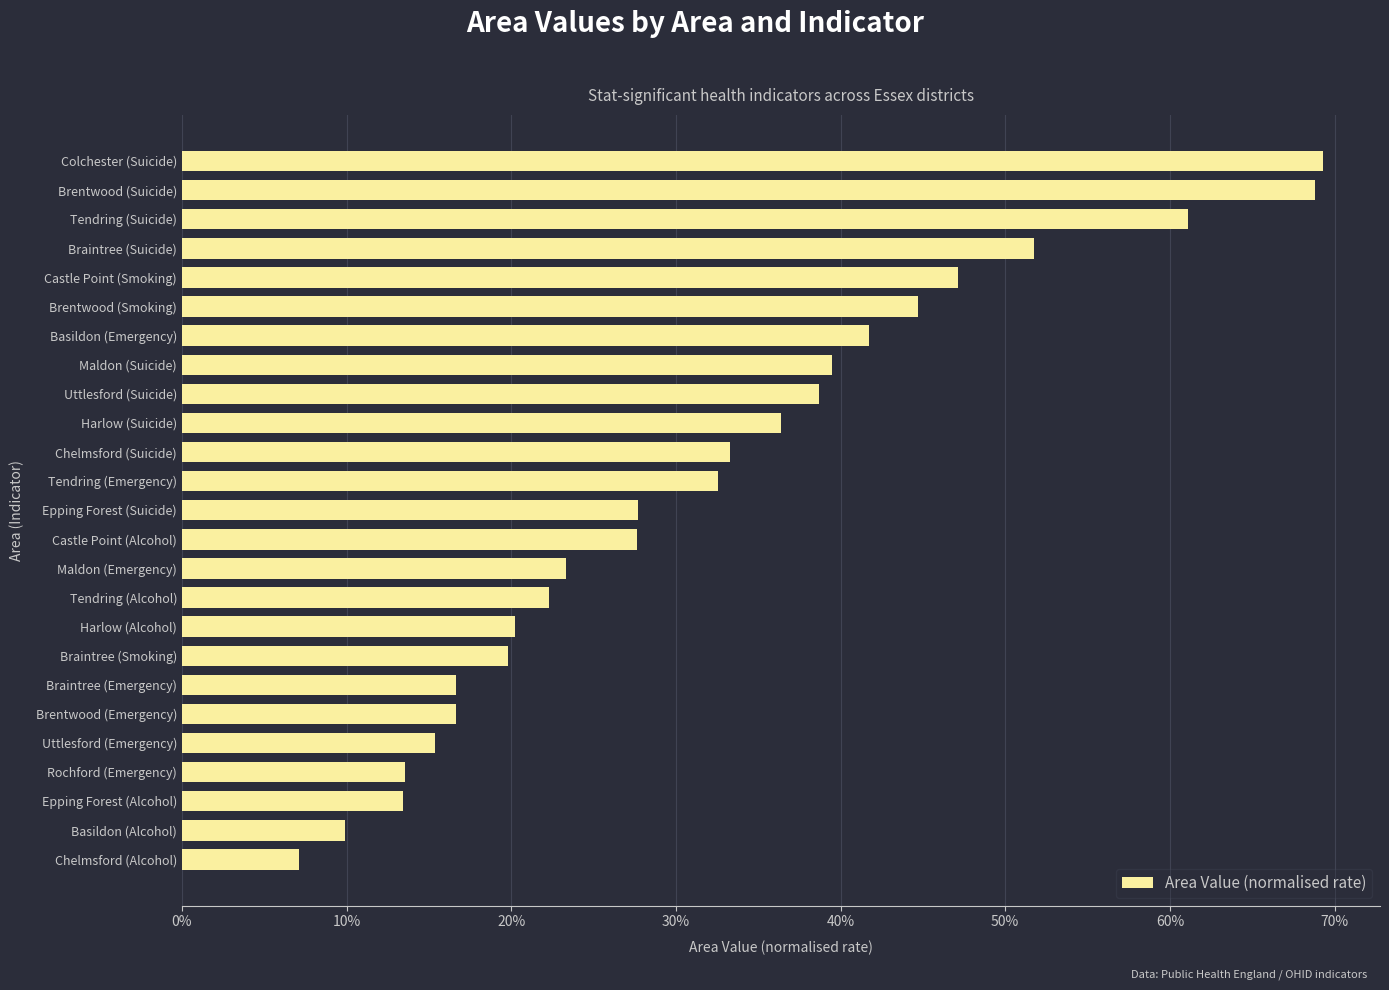

What is the average value?

0.3